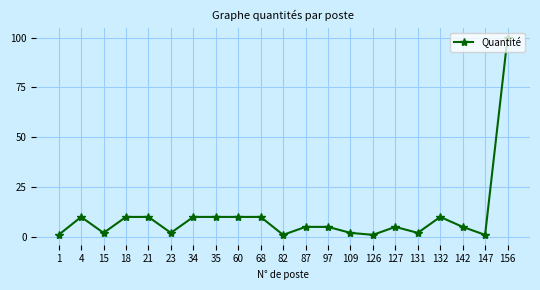

True or false: the data shows 1 at 147.

True